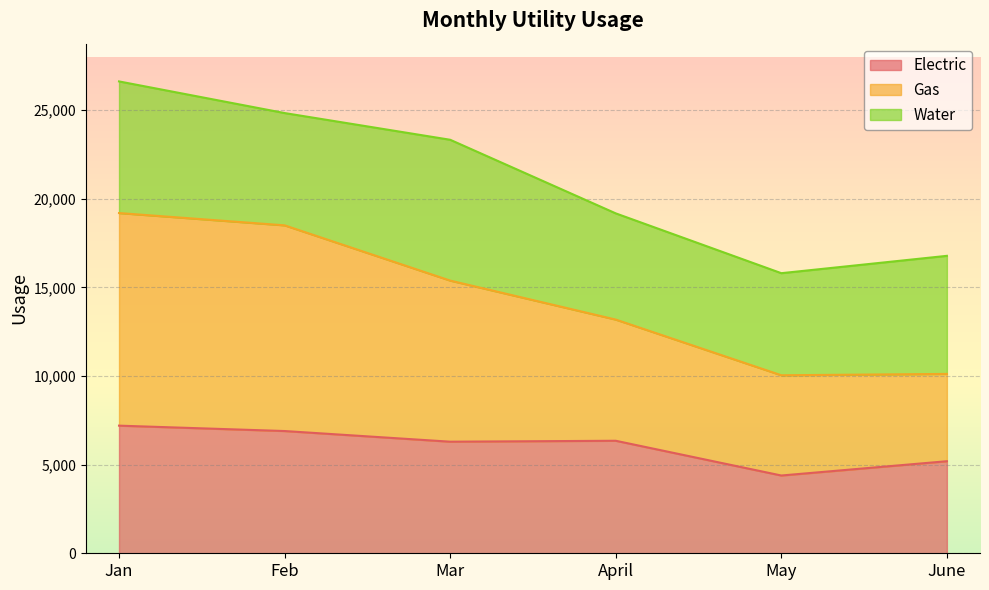

Is the value of Gas at Mar greater than the value of Electric at May?

Yes